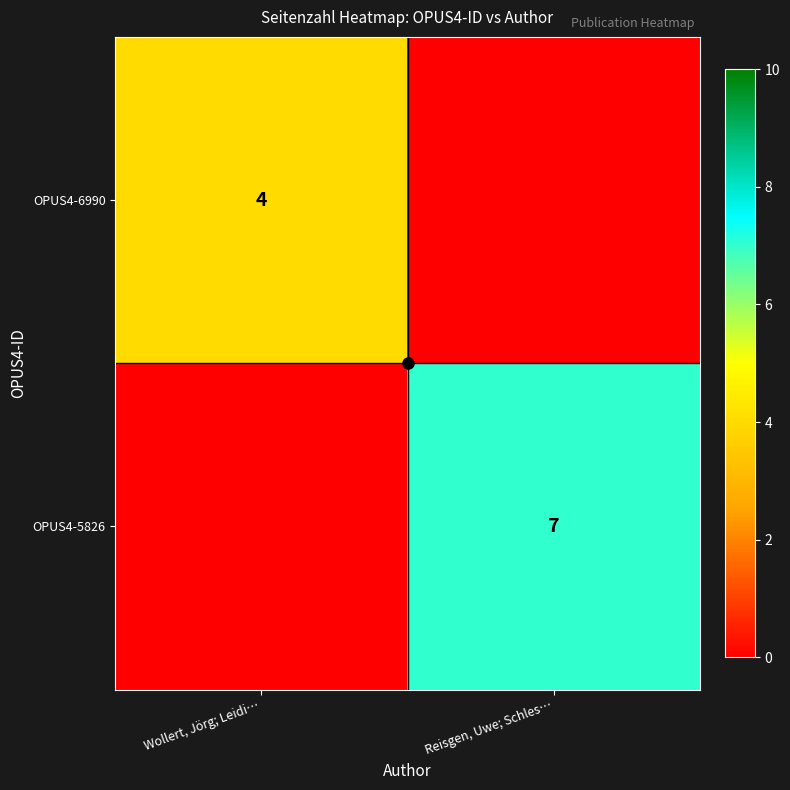

The value of OPUS4-5826 at Reisgen, Uwe; Schles… is 7. True or false?

True